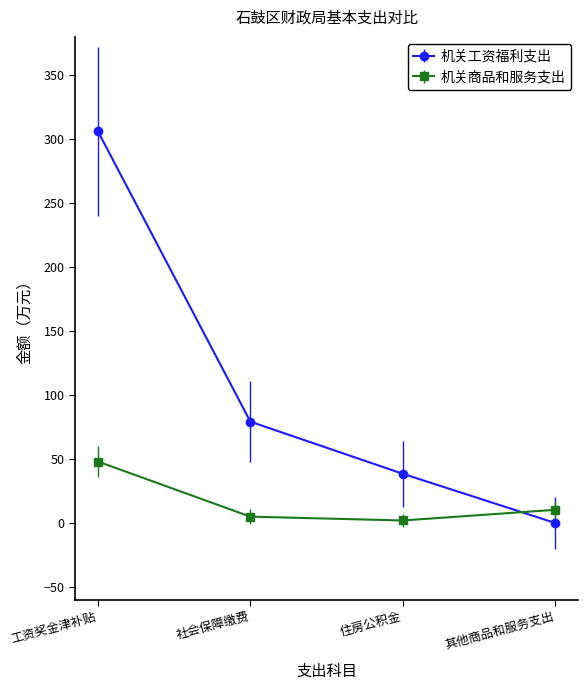

How many intersections are there between 机关工资福利支出 and 机关商品和服务支出?

1